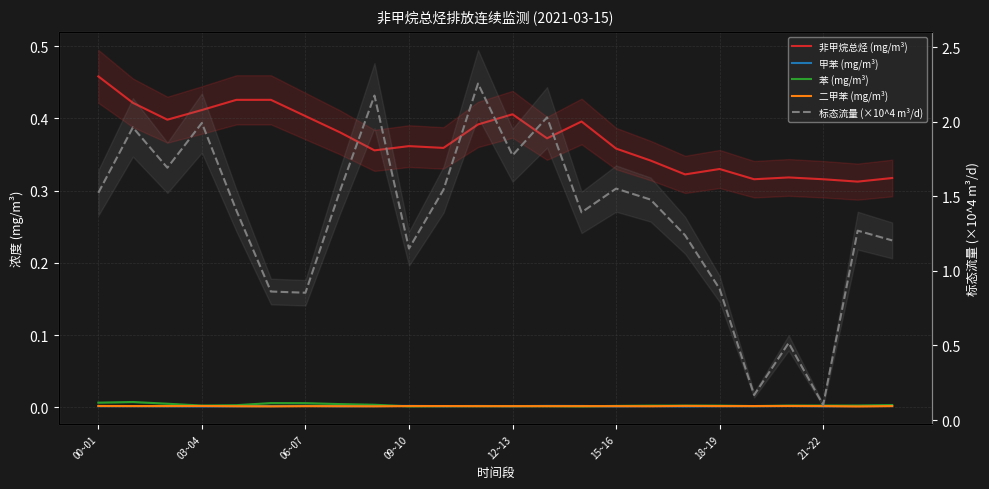

Does the chart display data point markers on the line(s)?

No